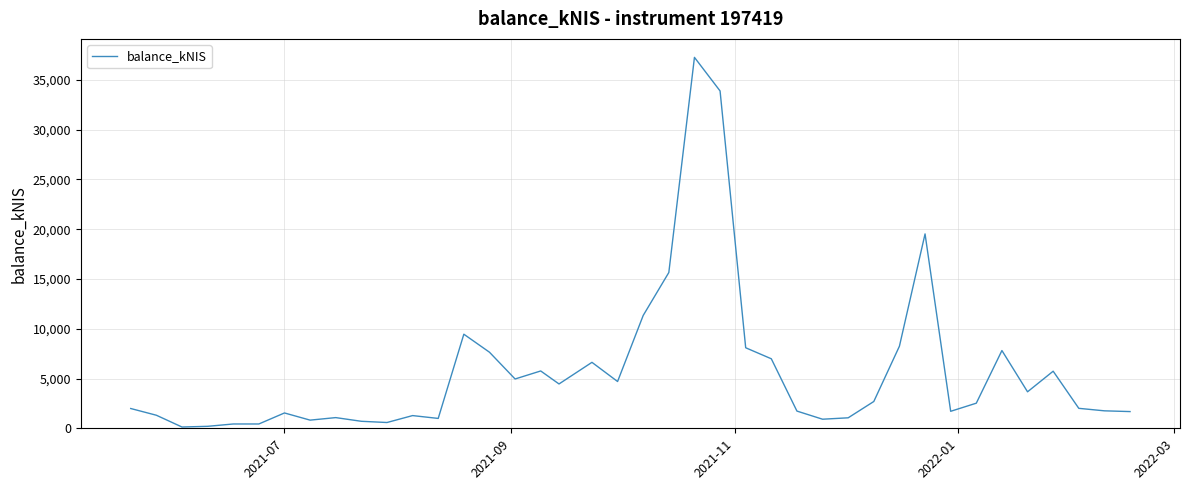

What is the greatest value displayed?

37263.0